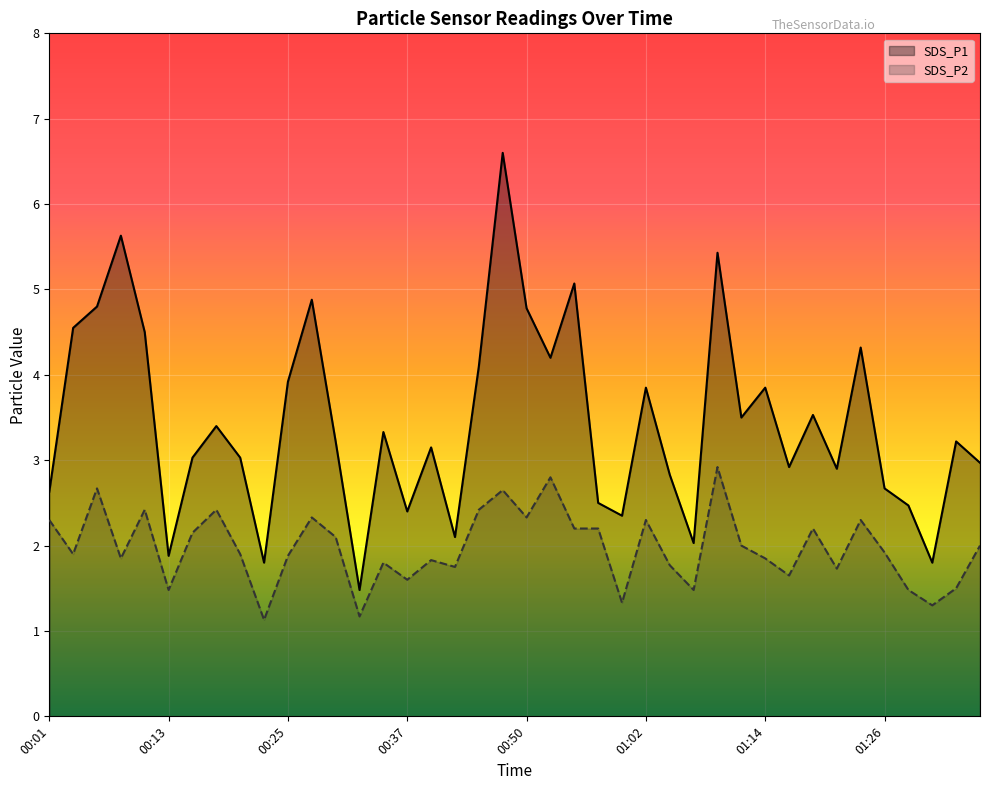

How many data points in SDS_P1 are above 3?

24